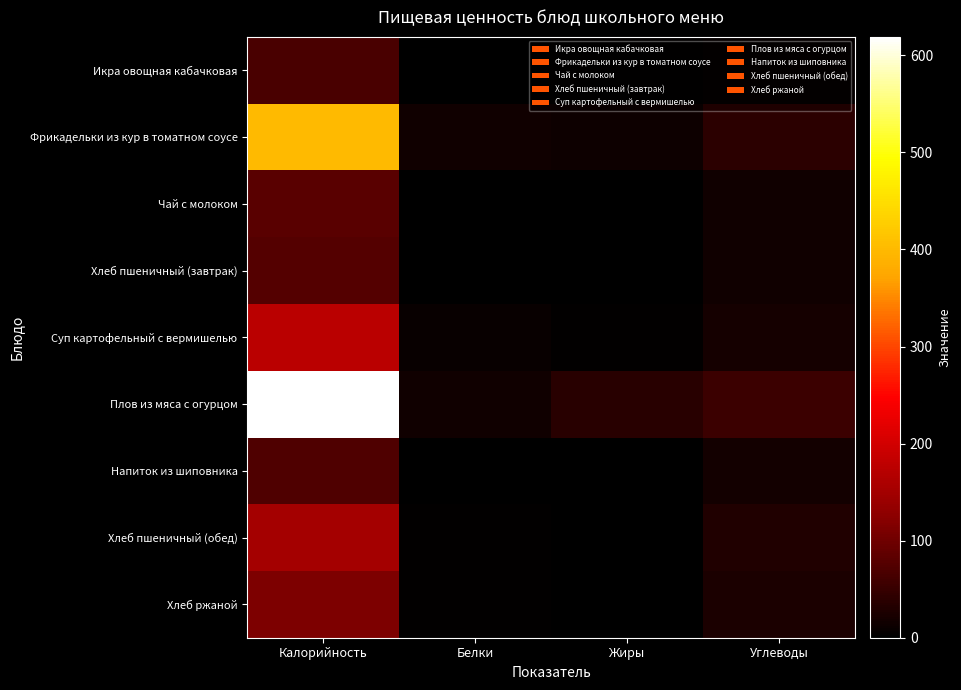

What is the maximum value shown in the chart?

619